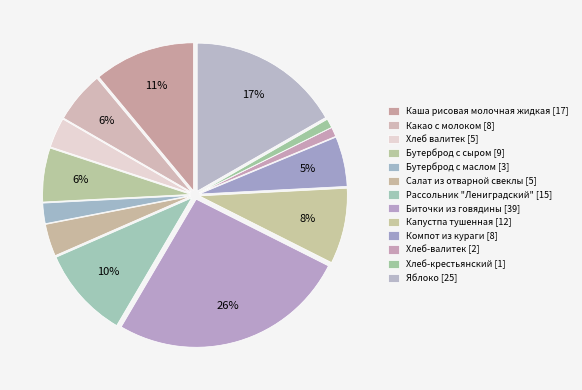

How many segments does this pie chart have?

13